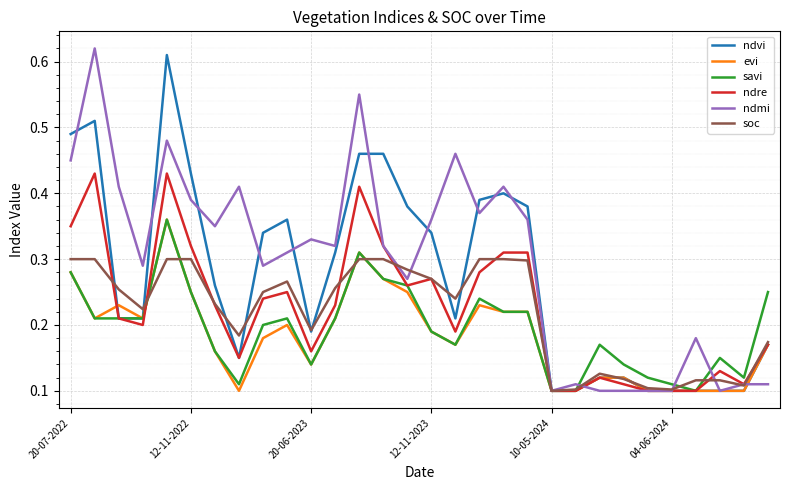

How many lines are shown in the chart?

6